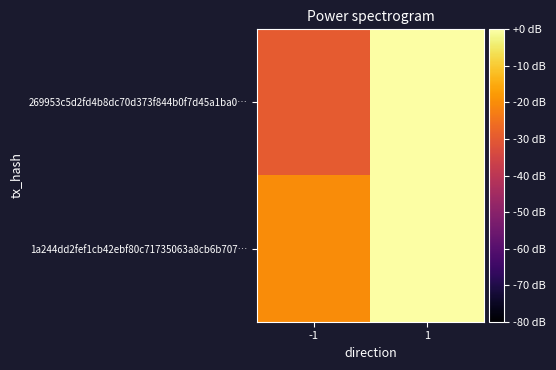

List the series in order of their overall mean, highest first.

1a244dd2fef1cb42ebf80c71735063a8cb6b707…, 269953c5d2fd4b8dc70d373f844b0f7d45a1ba0…